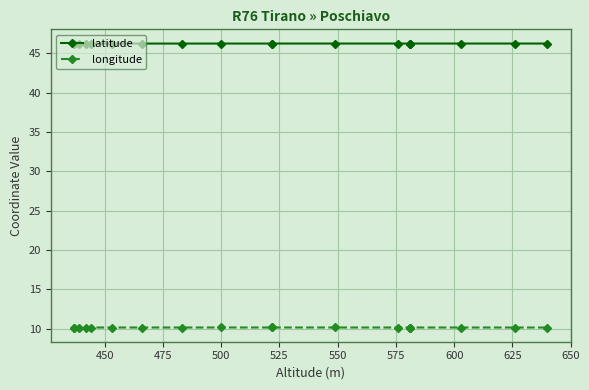

The latitude series shows 75.6 at 16. True or false?

False